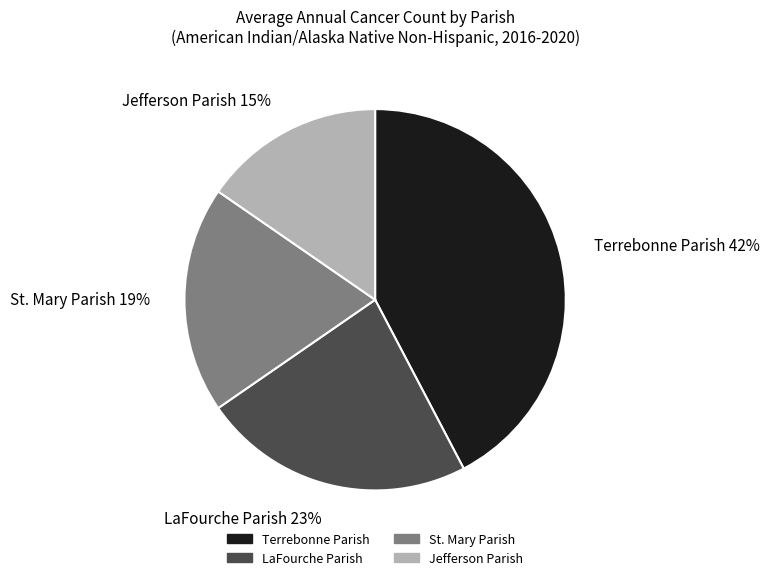

Do LaFourche Parish 23% and St. Mary Parish 19% together represent more than half of the pie?

No